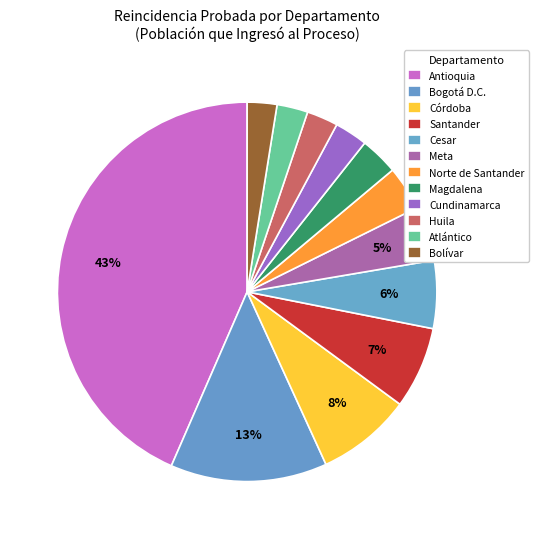

Is Cundinamarca the majority of the pie?

No